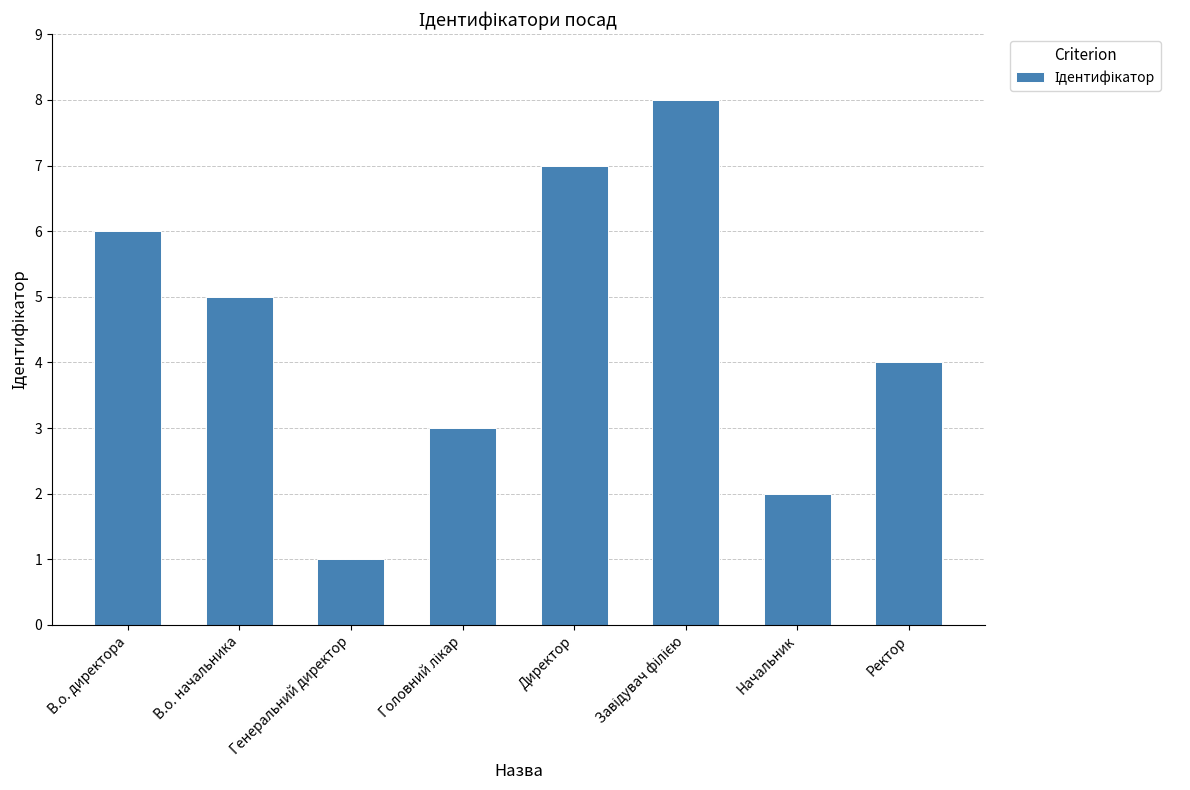

What is the sum of all values?

36